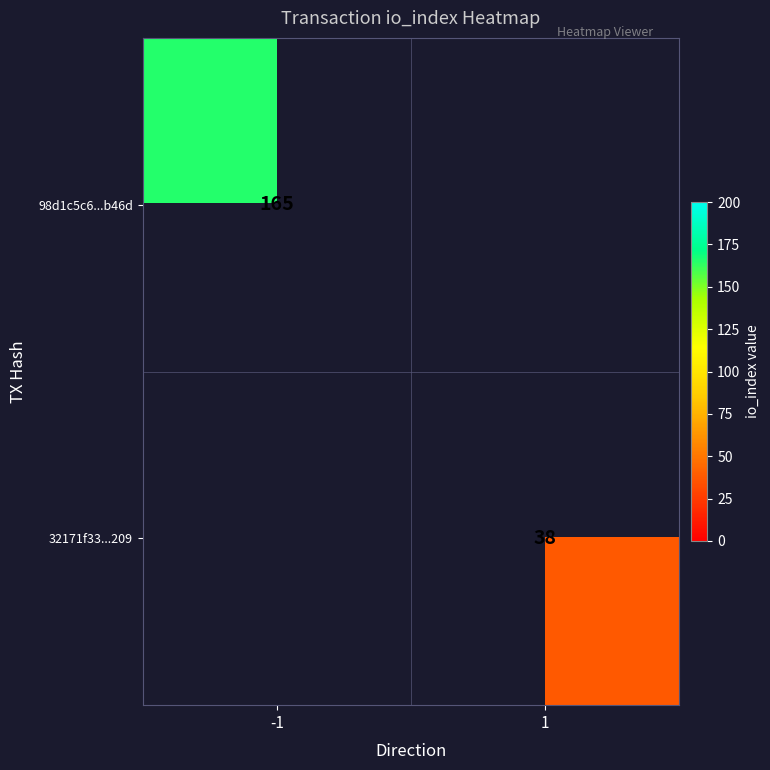

Count the number of categories in the chart.

2